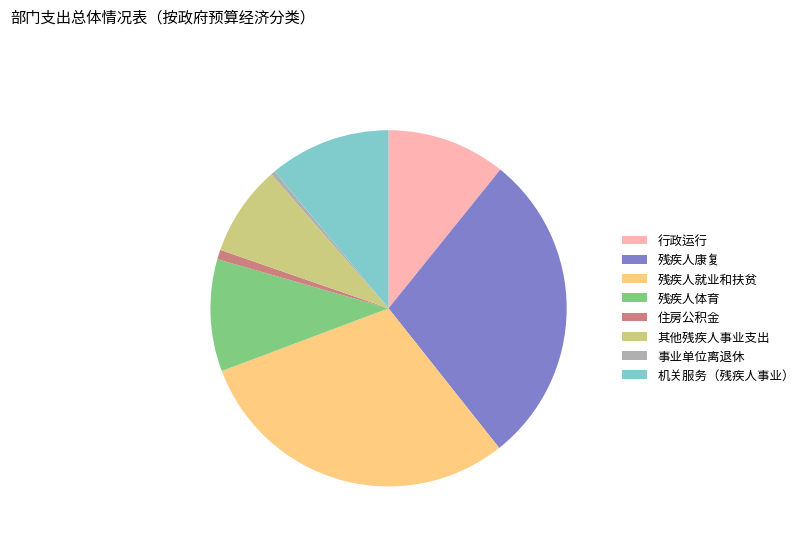

Is the sum of 事业单位离退休 and 其他残疾人事业支出 greater than half?

No